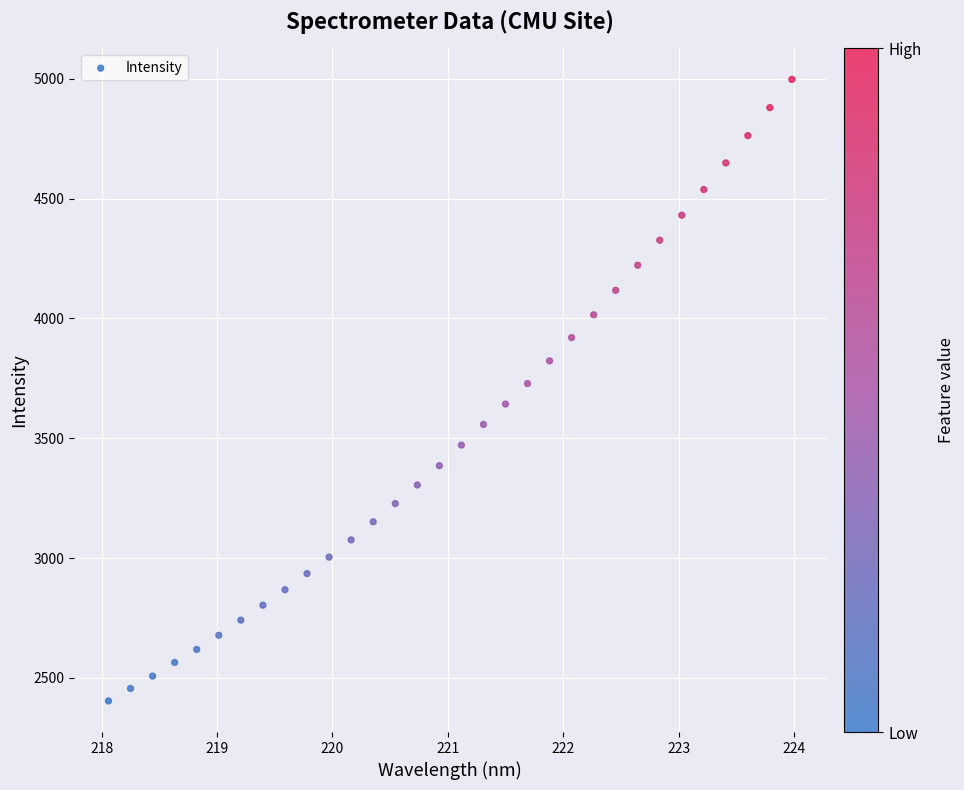

What is the range of X values (max minus min)?

5.9